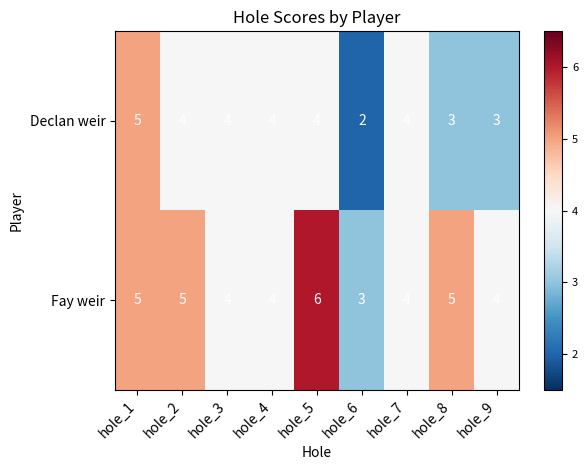

Between hole_6 and hole_7, which series saw the biggest shift?

Declan weir